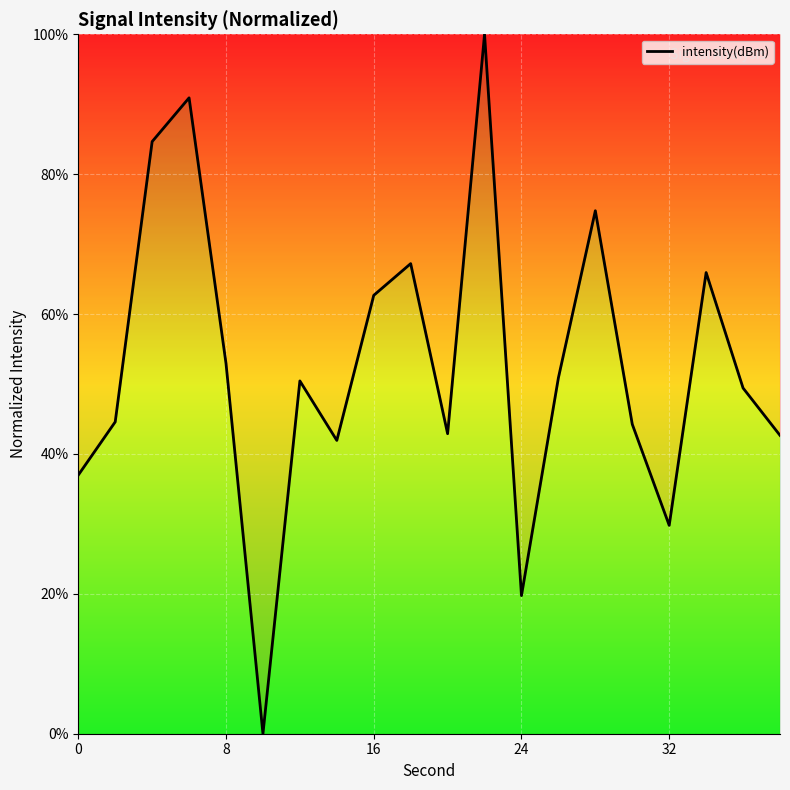

What is the difference between the maximum and minimum values?

100.0